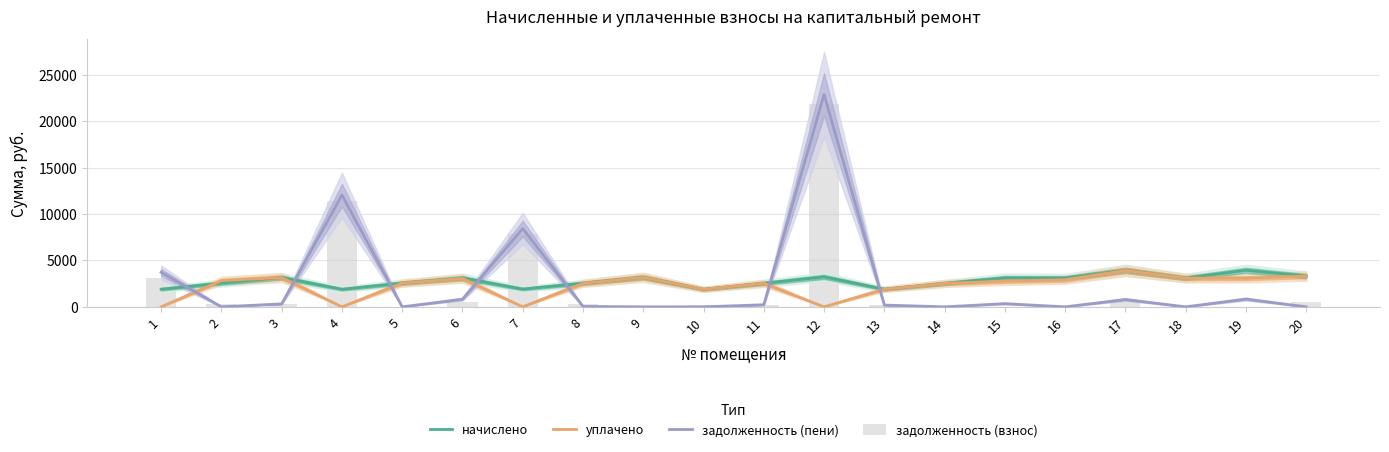

Where does the задолженность (взнос) series first go above 284?

1